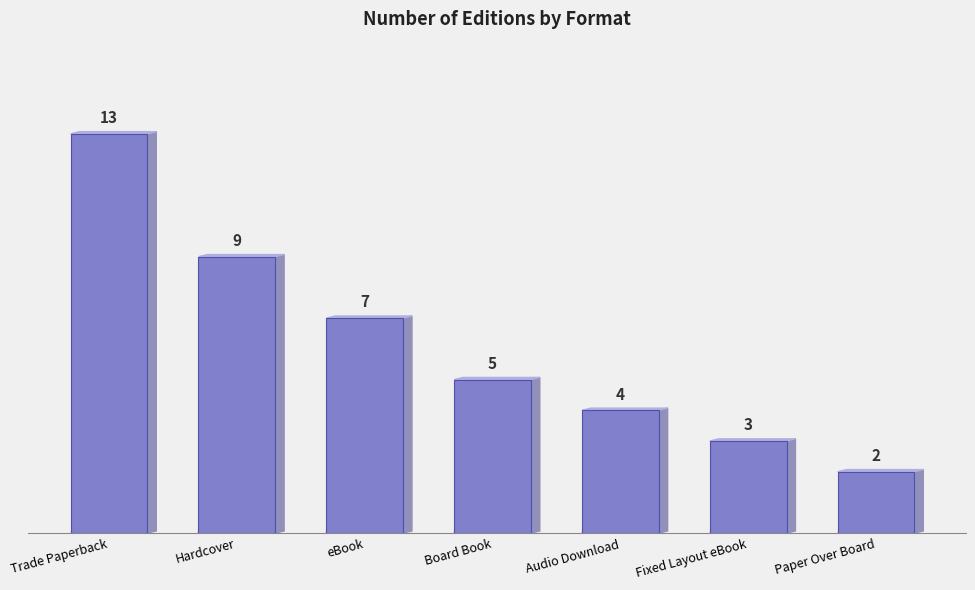

Reading right to left, transcribe all the data shown in this chart.

Paper Over Board=2	Fixed Layout eBook=3	Audio Download=4	Board Book=5	eBook=7	Hardcover=9	Trade Paperback=13